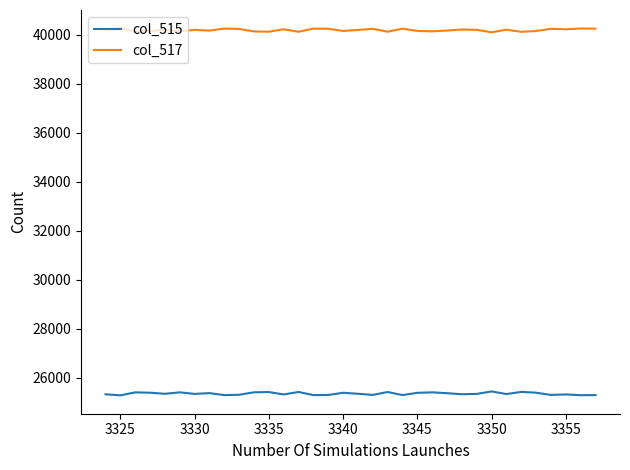

Rank the series by their average value, from highest to lowest.

col_517, col_515